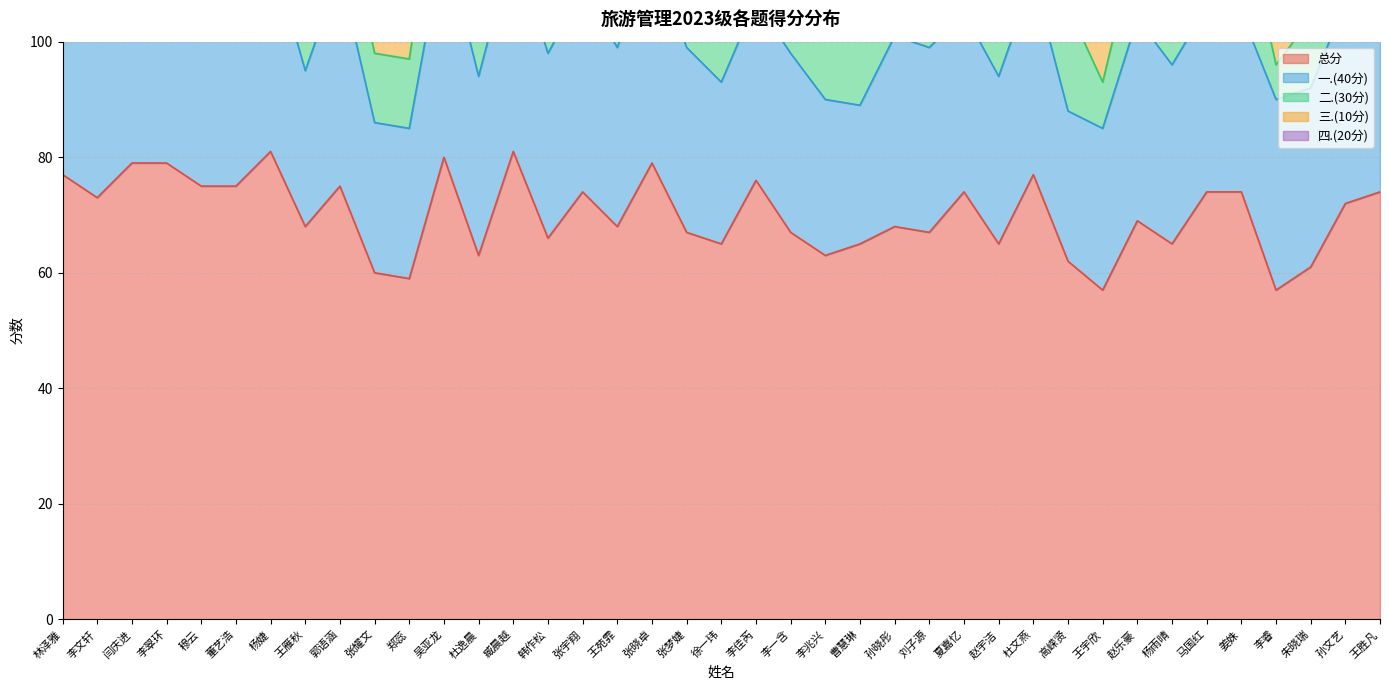

The value of 三.(10分) at 郑蕊 is 7. True or false?

False